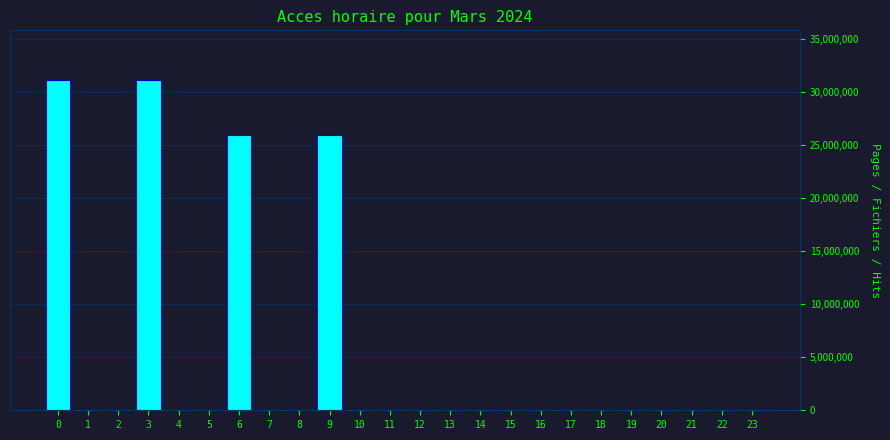

Reading right to left, transcribe all the data shown in this chart.

23=0	22=0	21=0	20=0	19=0	18=0	17=0	16=0	15=0	14=0	13=0	12=0	11=0	10=0	9=25972937	8=0	7=0	6=25972937	5=0	4=0	3=31167524	2=0	1=0	0=31167524